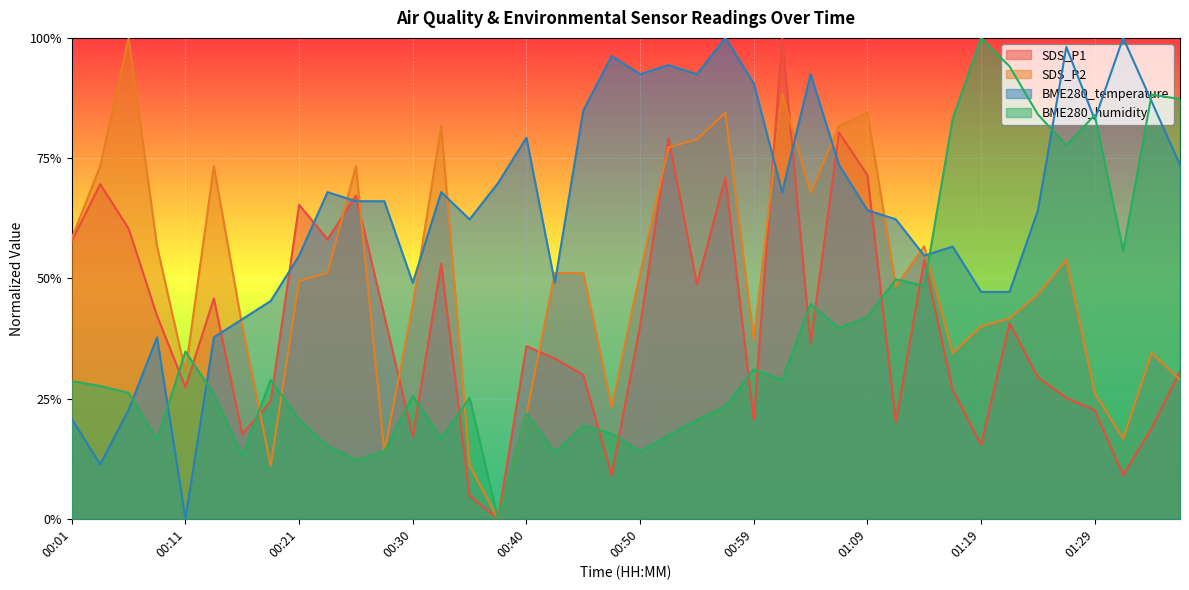

What is the spread (max minus min) of values at 00:40?

0.6